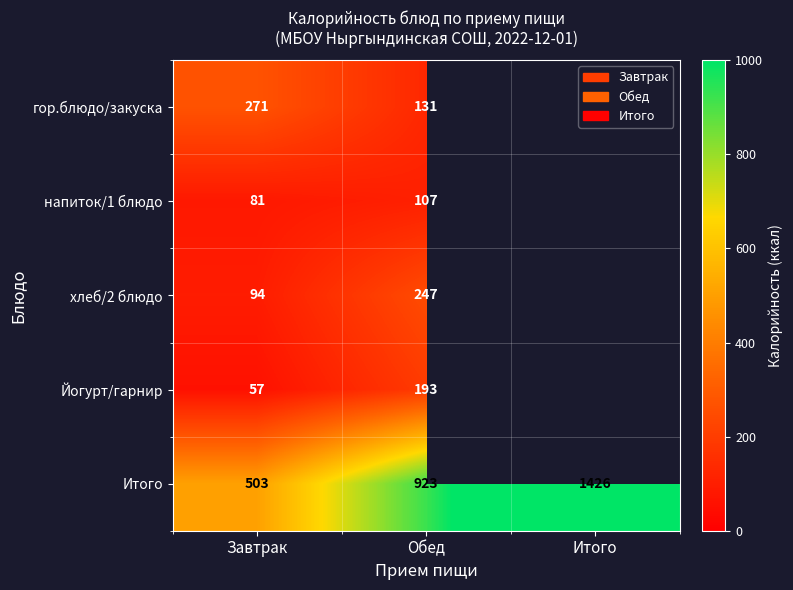

What is the difference between the maximum and second lowest values in the Итого series?

503